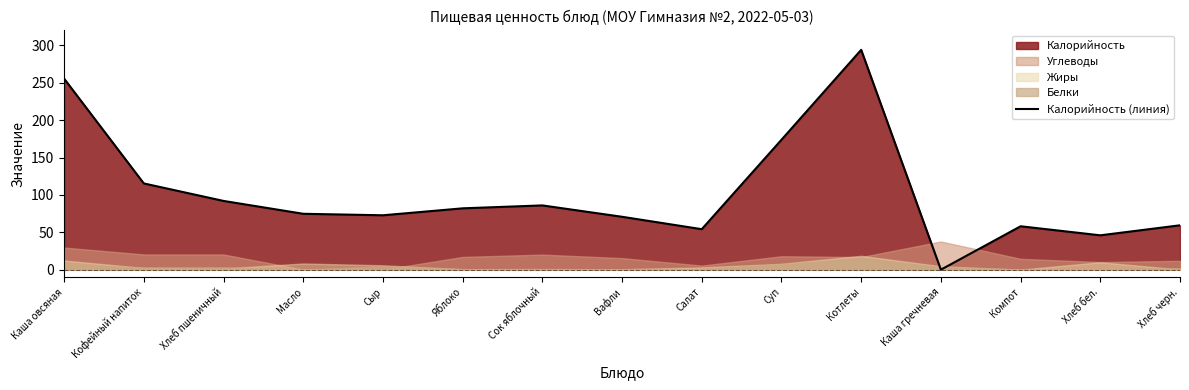

The chart shows a value of 92.0 at Хлеб пшеничный. True or false?

True